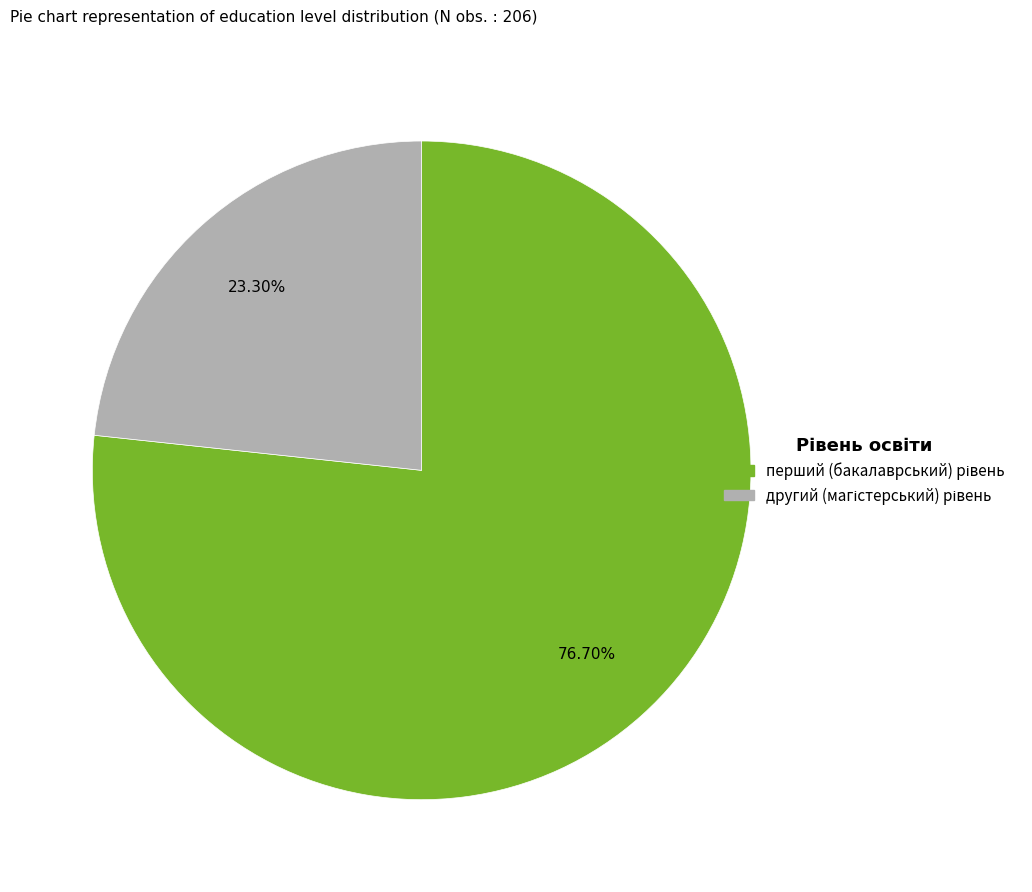

Is there a majority slice in this chart?

Yes